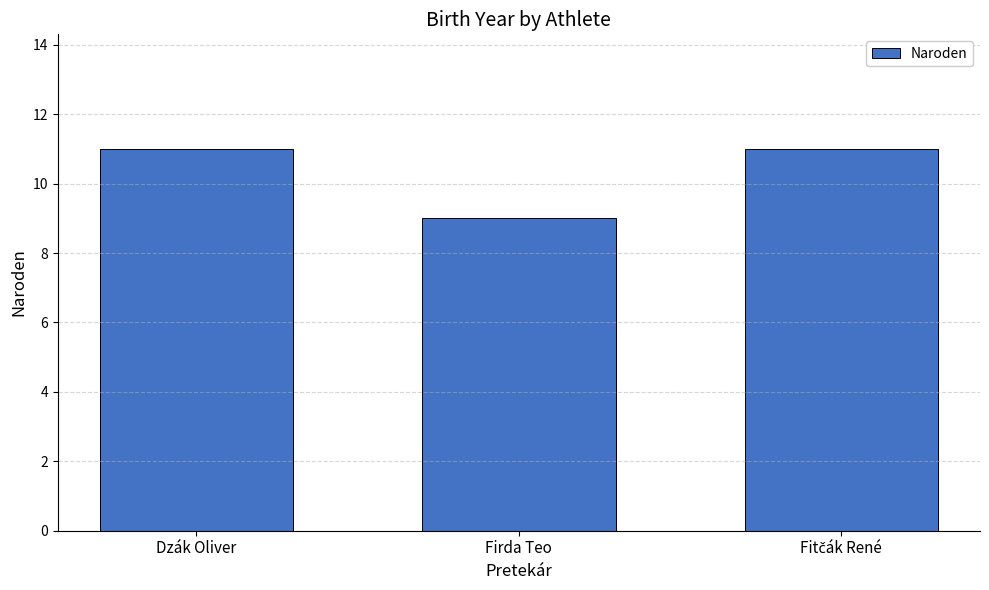

How many values are between 9 and 11?

3